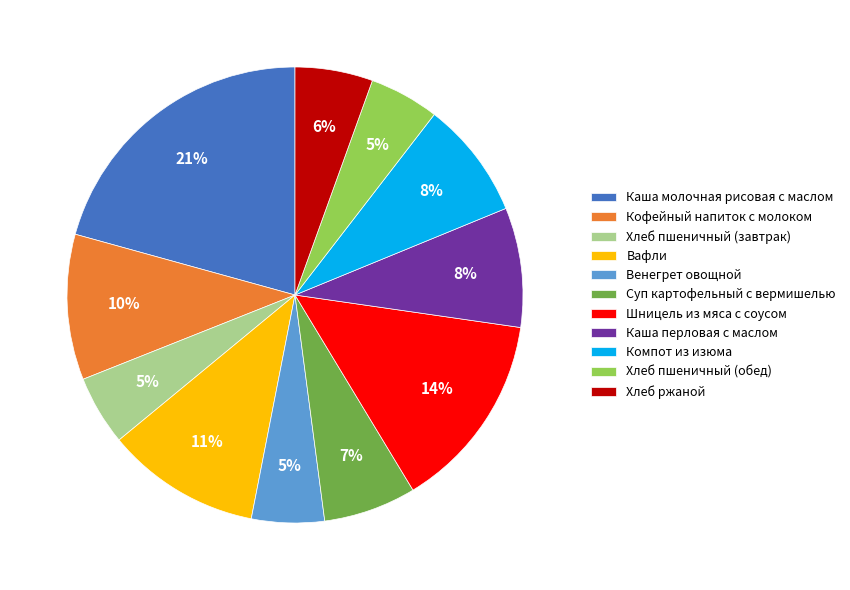

How many slices are in this pie chart?

11